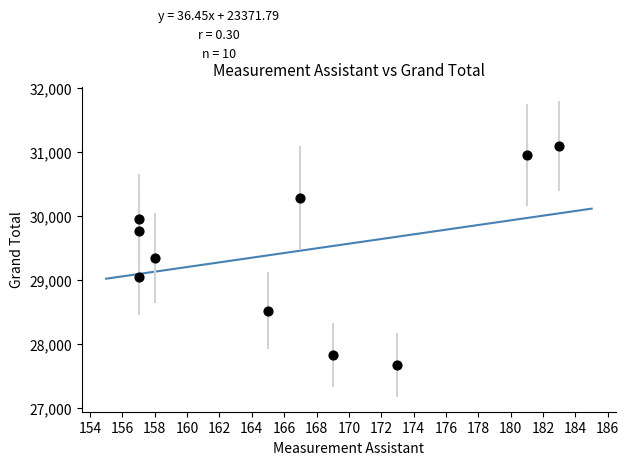

What is the range of Y values (max minus min)?

3412